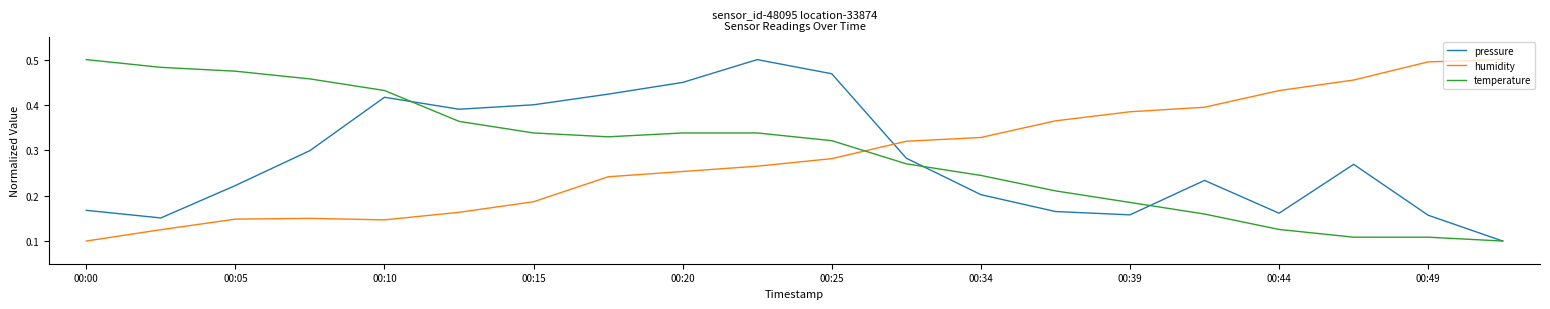

After their last crossing, which series has the higher values: humidity or pressure?

humidity